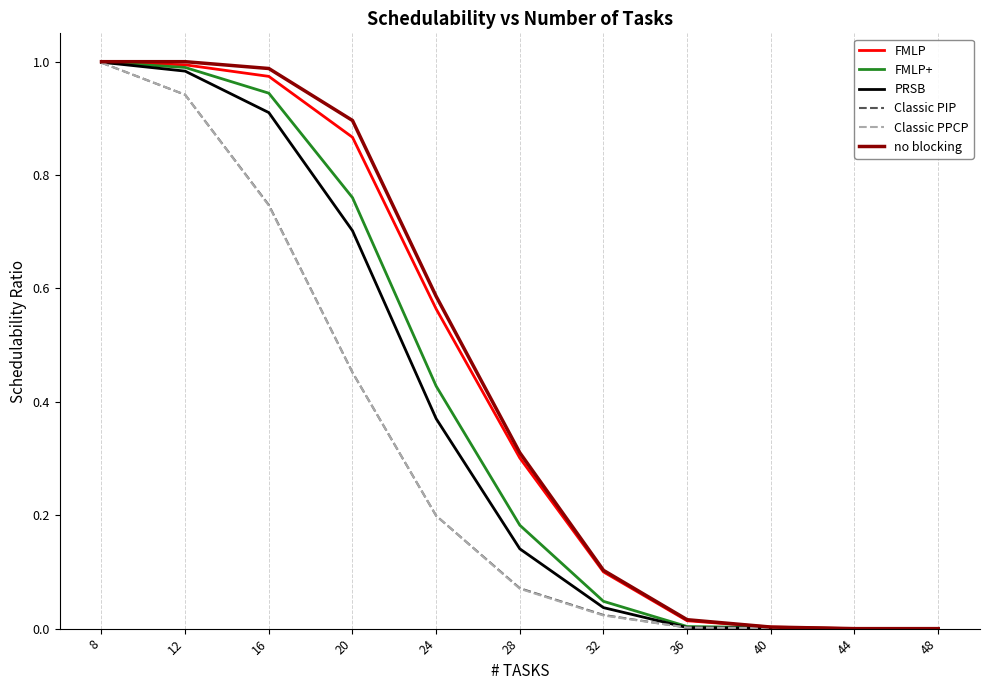

True or false: no blocking has a value of 0.4 at 12.

False